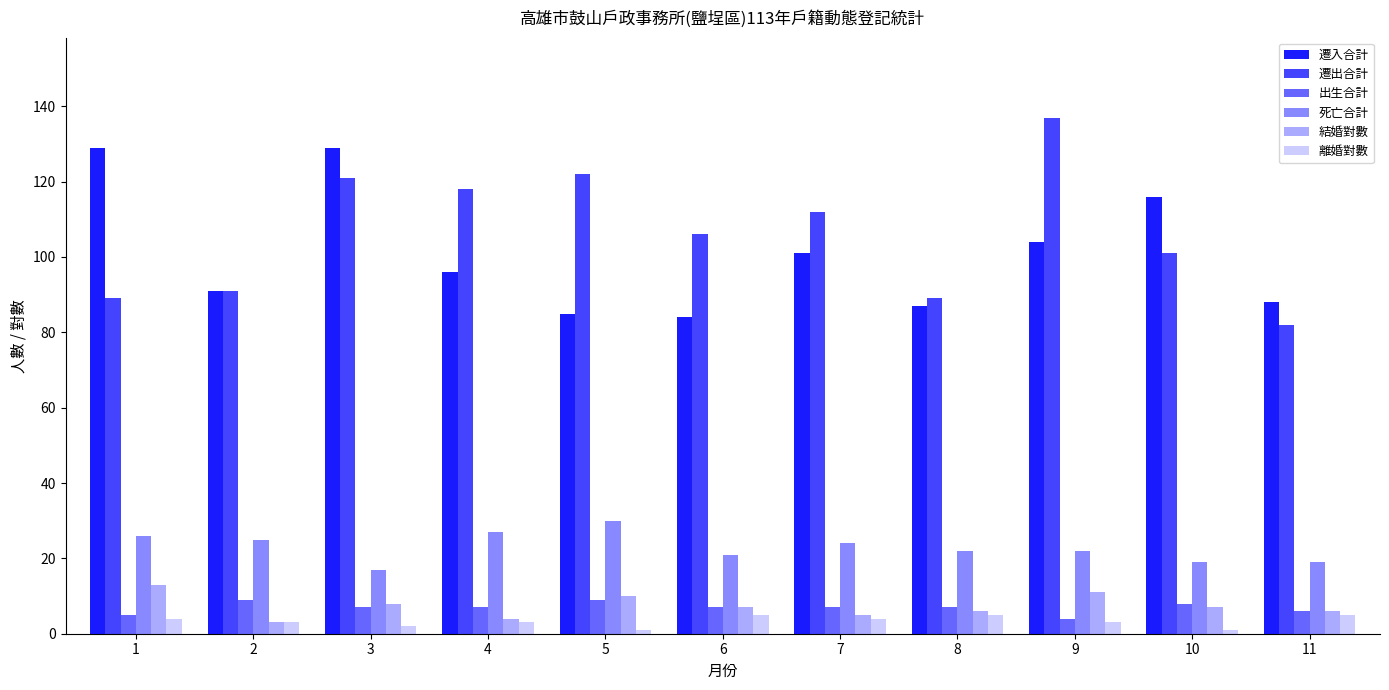

Which label corresponds to the largest value in the chart?

9